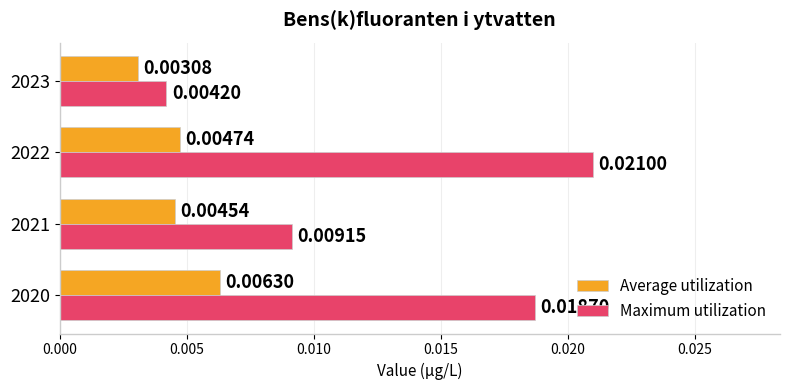

Between 2020 and 2023, which series saw the biggest shift?

Maximum utilization